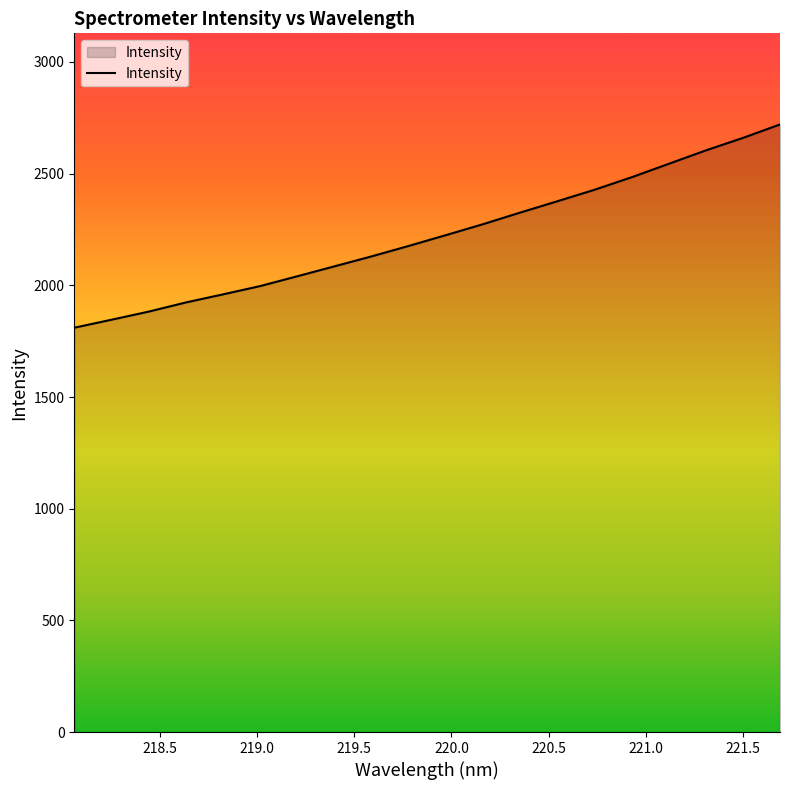

What is the smallest value displayed?

1810.3